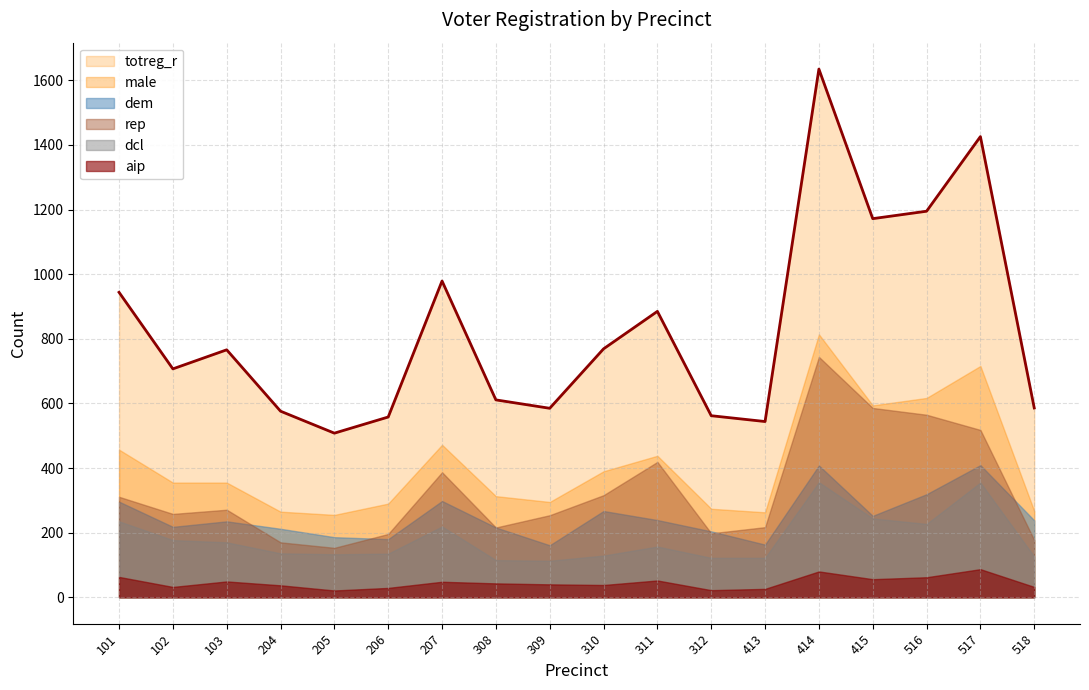

Does the chart display data point markers on the line(s)?

No